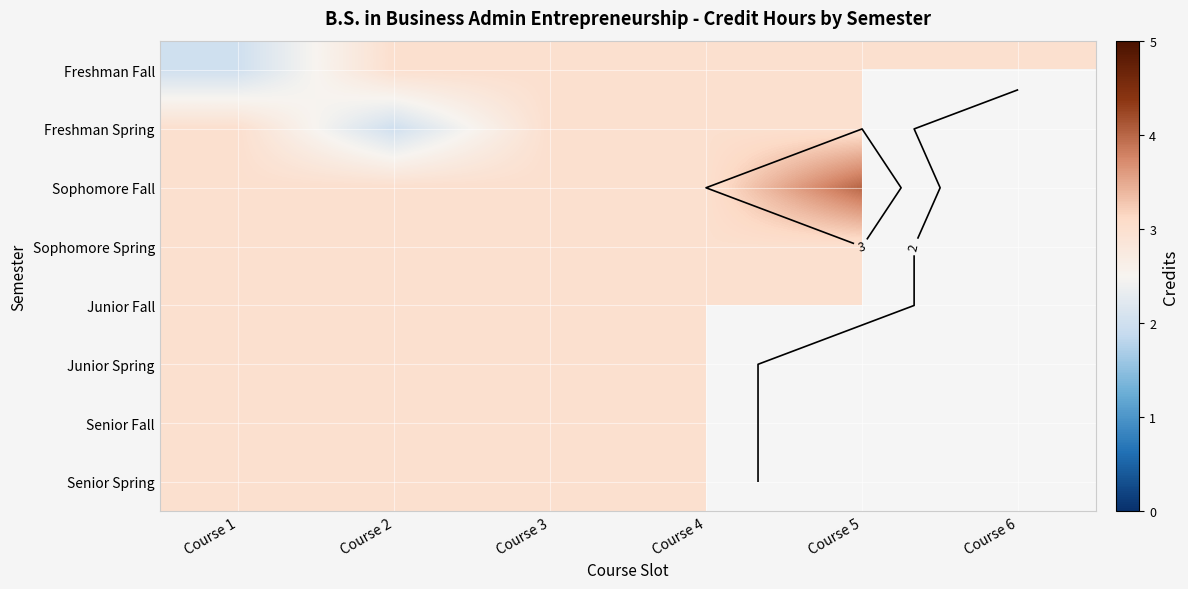

Which category has the highest value across all series?

Course 5